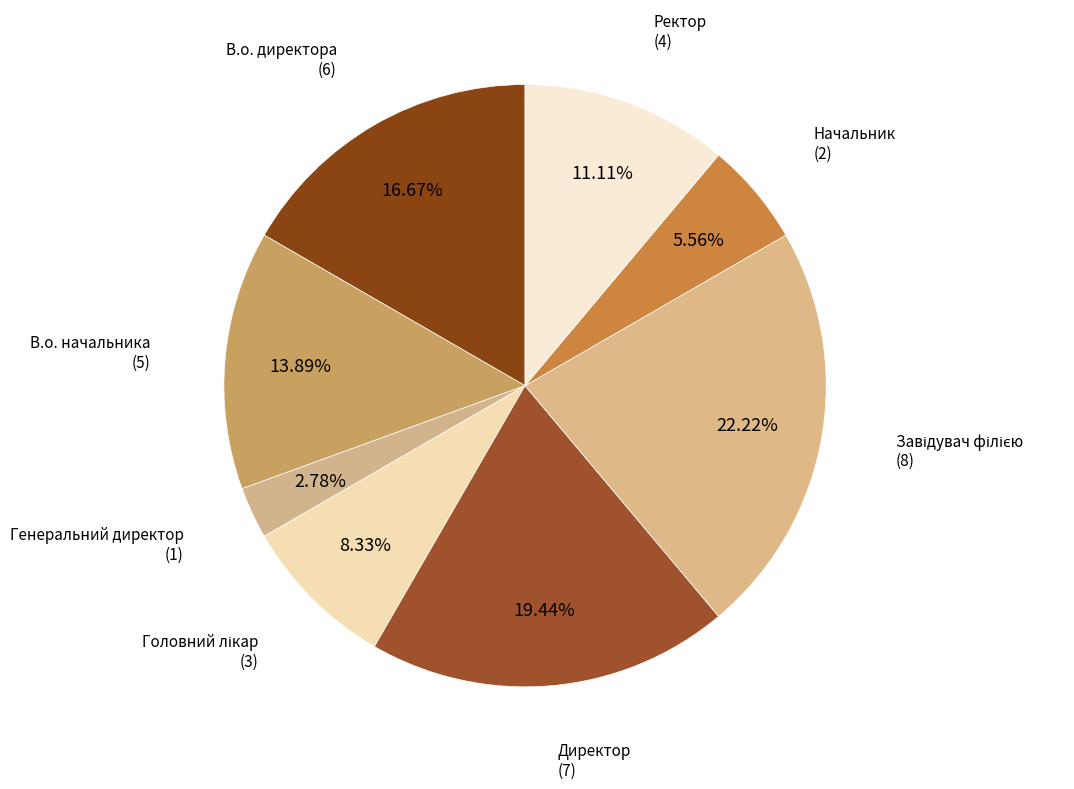

The Директор slice represents 25% of the pie. True or false?

False